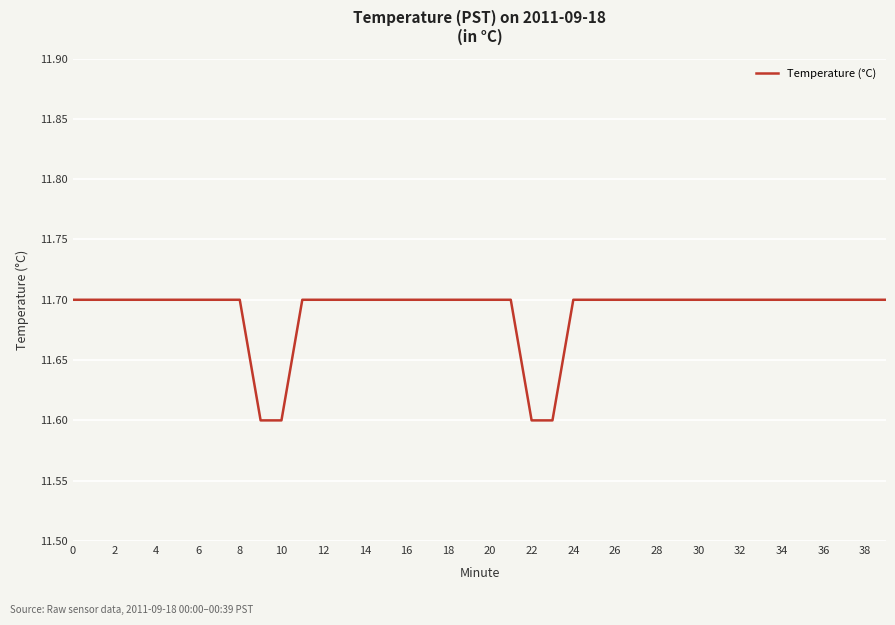

What is the greatest value displayed?

11.7